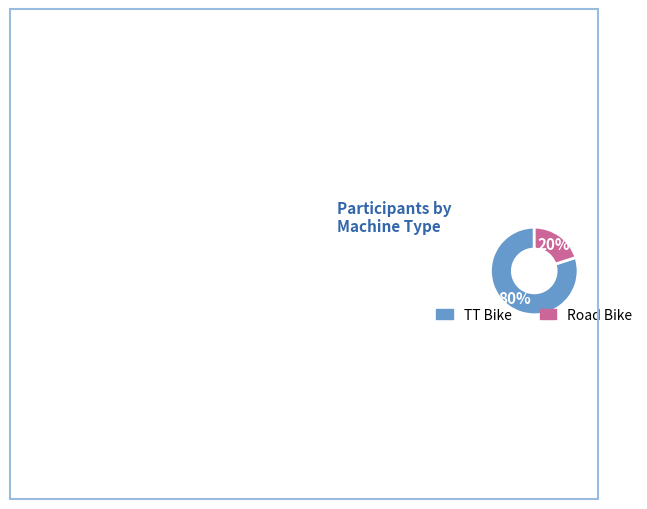

Which has a higher value, Road Bike or TT Bike?

TT Bike